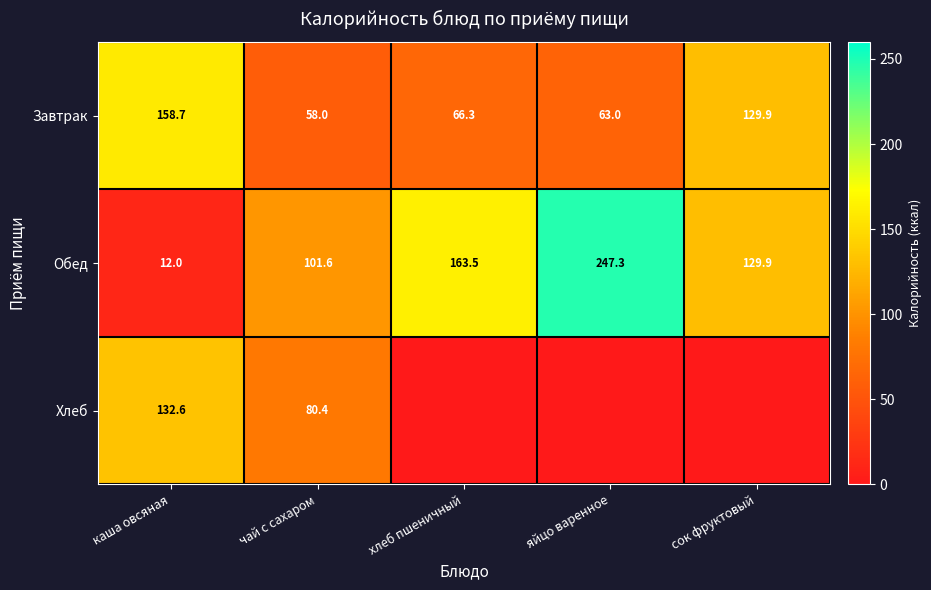

The Обед series shows 163.5 at хлеб пшеничный. True or false?

True